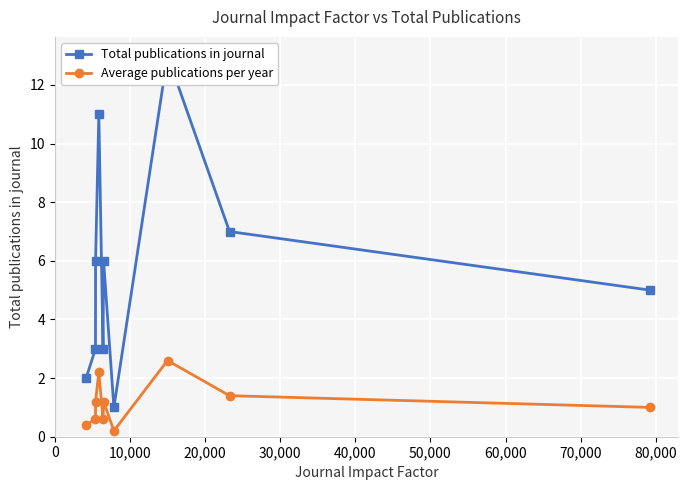

What is the smallest value displayed?

0.2